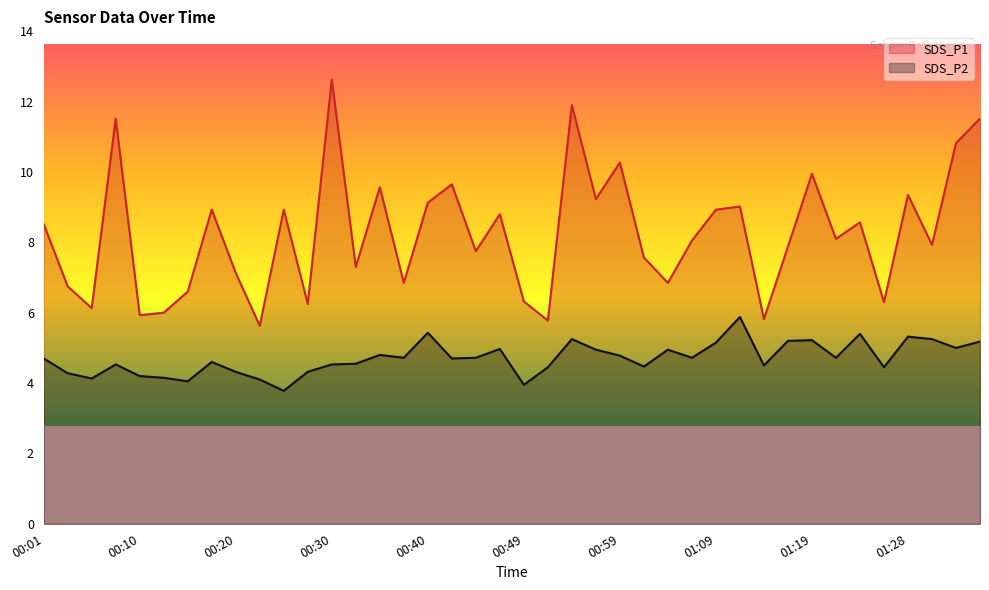

Which series has the largest total across all categories?

SDS_P1